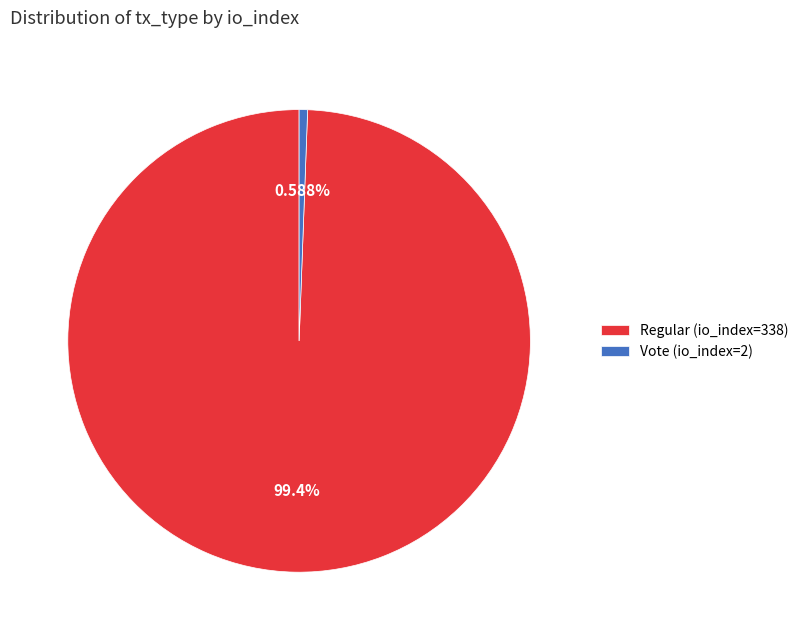

What portion of the pie excludes Vote (io_index=2)?

99.4%